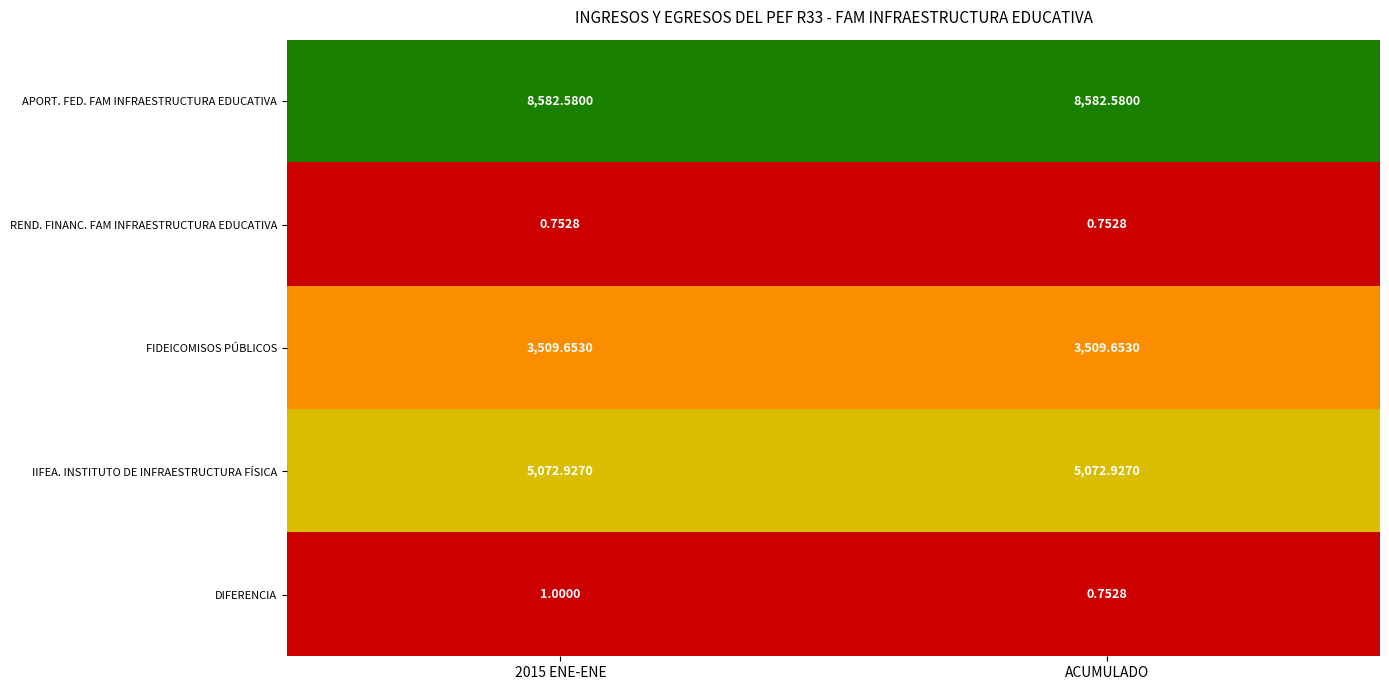

List the series in order of their peak value, highest first.

APORT. FED. FAM INFRAESTRUCTURA EDUCATIVA, IIFEA. INSTITUTO DE INFRAESTRUCTURA FÍSICA, FIDEICOMISOS PÚBLICOS, DIFERENCIA, REND. FINANC. FAM INFRAESTRUCTURA EDUCATIVA